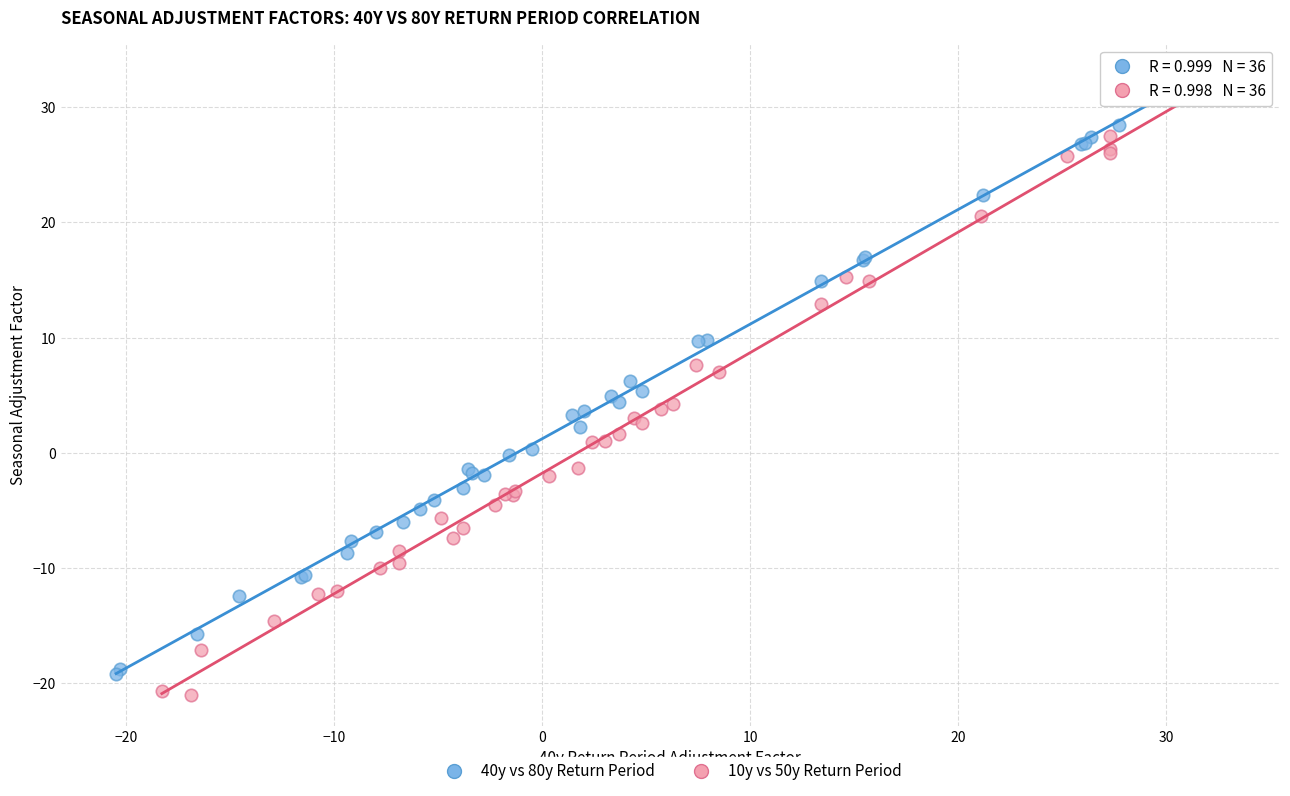

Which series has the widest spread of Y values?

10y vs 50y Return Period